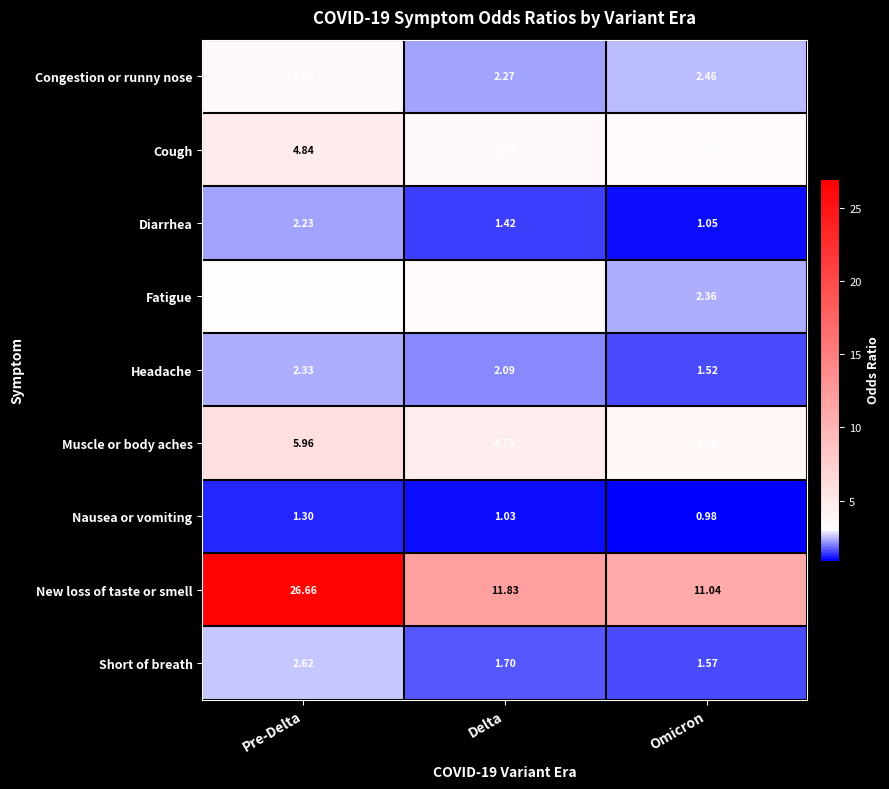

List the series in order of their peak value, highest first.

New loss of taste or smell, Muscle or body aches, Cough, Congestion or runny nose, Fatigue, Short of breath, Headache, Diarrhea, Nausea or vomiting